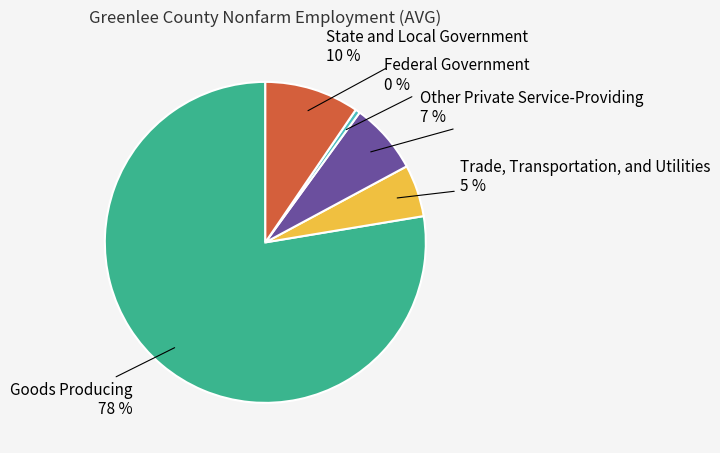

Between Trade, Transportation, and Utilities and Other Private Service-Providing, which is larger?

Other Private Service-Providing